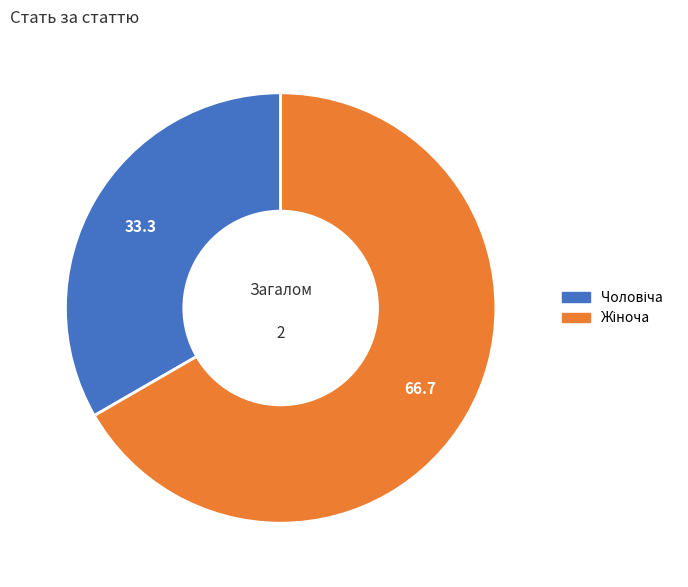

Is there any slice that represents more than half of the pie?

Yes